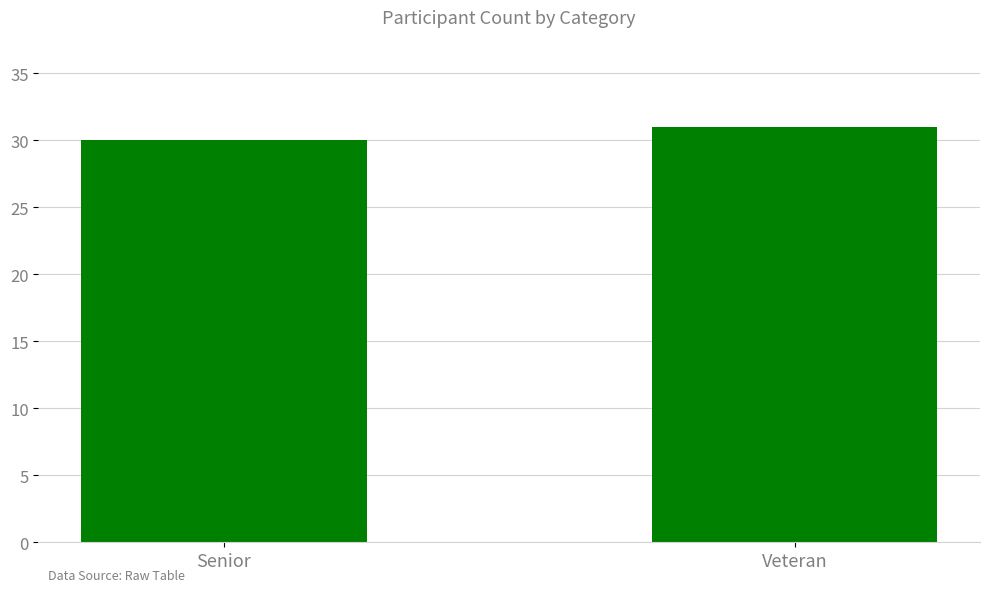

Rank the categories by value from lowest to highest.

Senior, Veteran